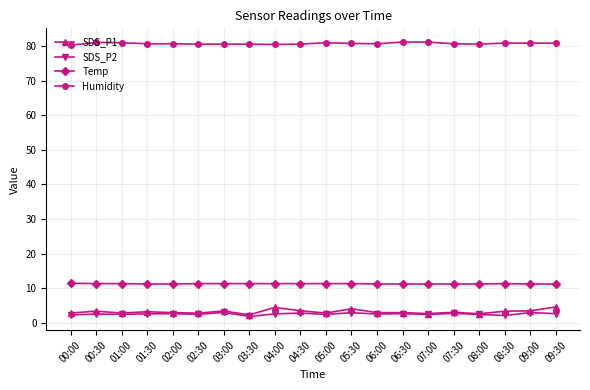

What is the sum of all Humidity values?

1615.6